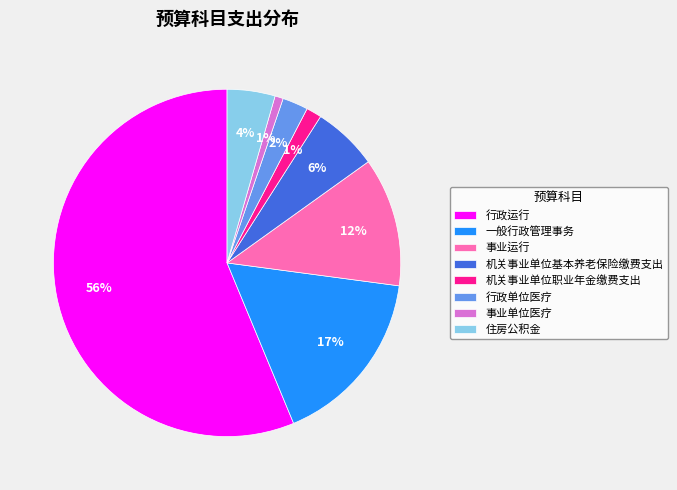

What is the largest slice in the pie chart?

行政运行